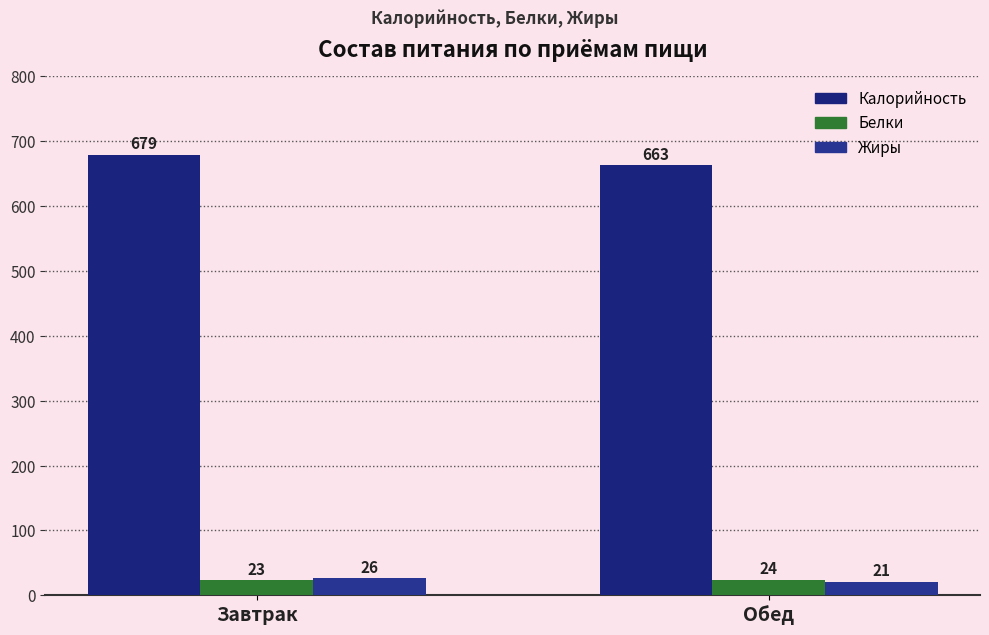

Which series has the widest spread of values?

Калорийность